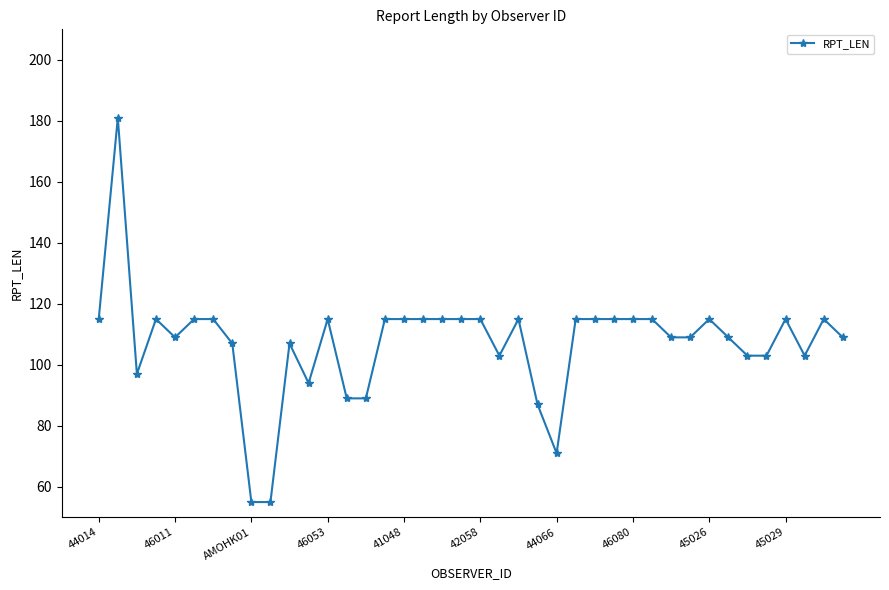

What is the difference between the maximum and minimum values?

126